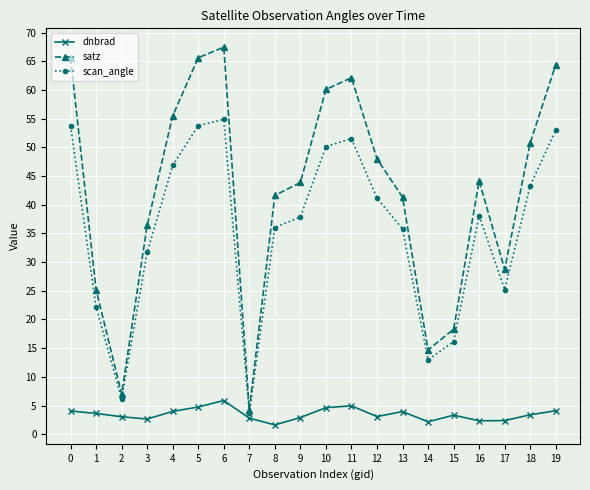

What value does the satz series have at 8?

41.6